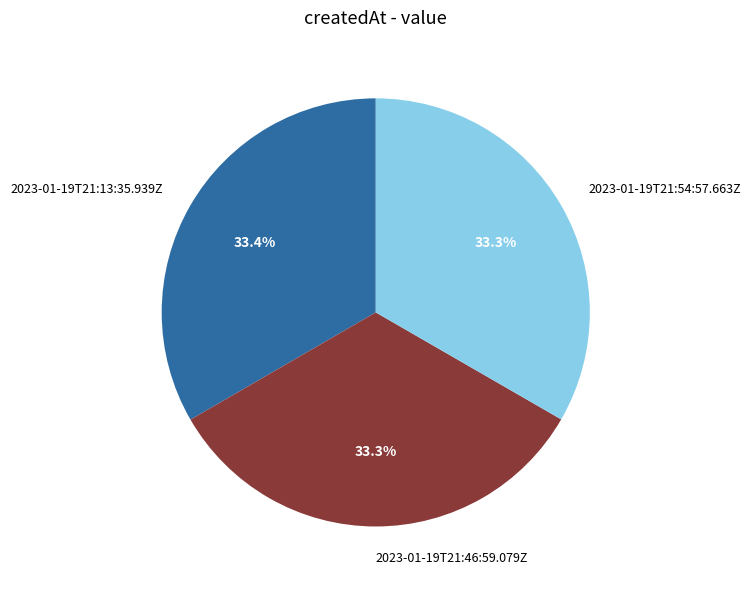

What percentage is the 2023-01-19T21:13:35.939Z slice, to the nearest percent?

33%